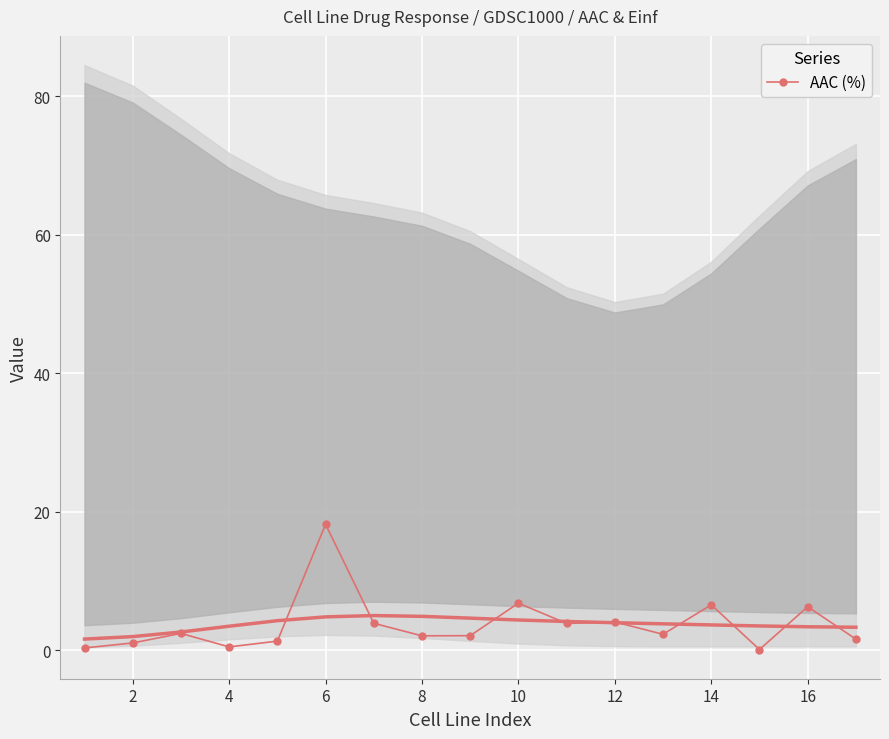

Reading left to right, extract all data points from this chart.

0.3	1.0	2.4	0.5	1.3	18.2	3.9	2.1	2.1	6.8	3.8	4.1	2.3	6.5	0.1	6.3	1.6